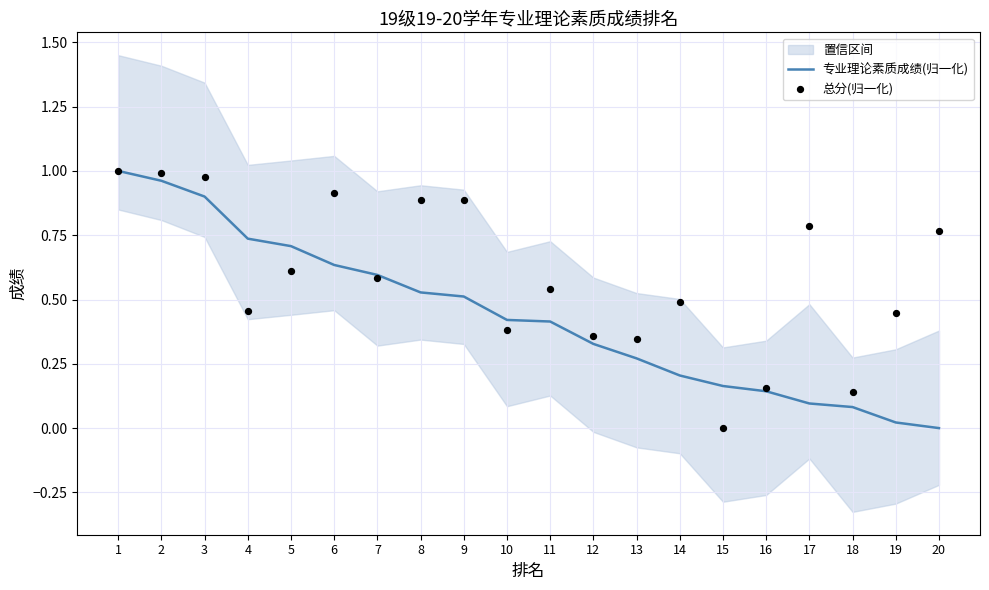

Is the value of 总分(归一化) at 11 greater than the value of 专业理论素质成绩(归一化) at 11?

Yes